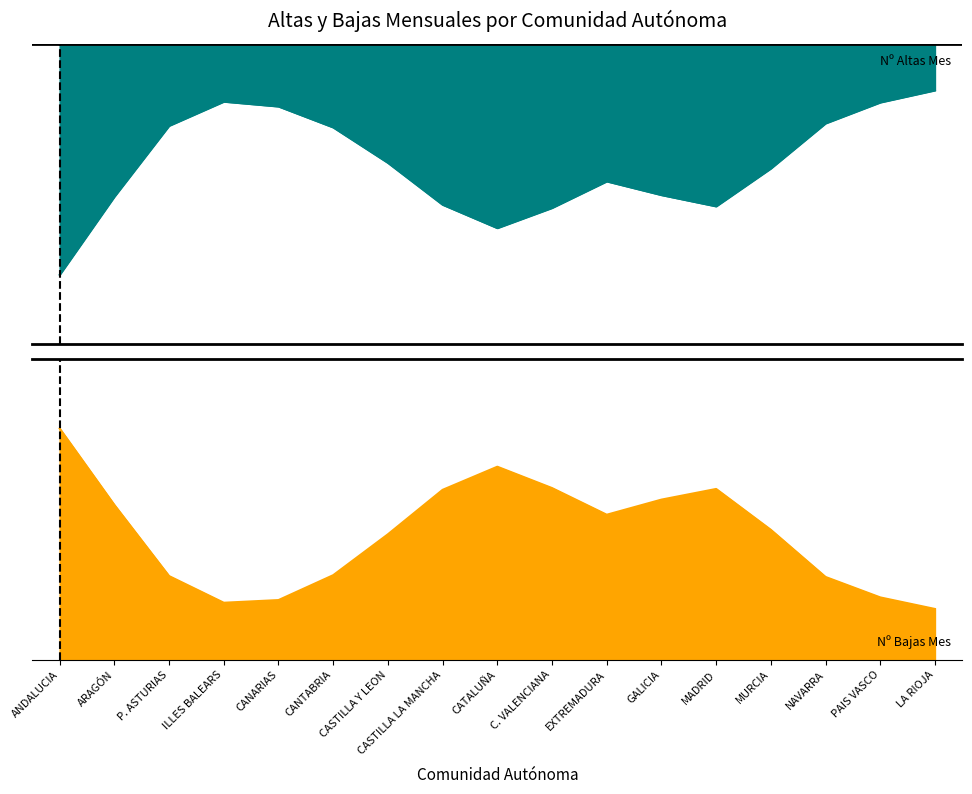

Rank the series at 13 from lowest to highest value.

bajas, altas